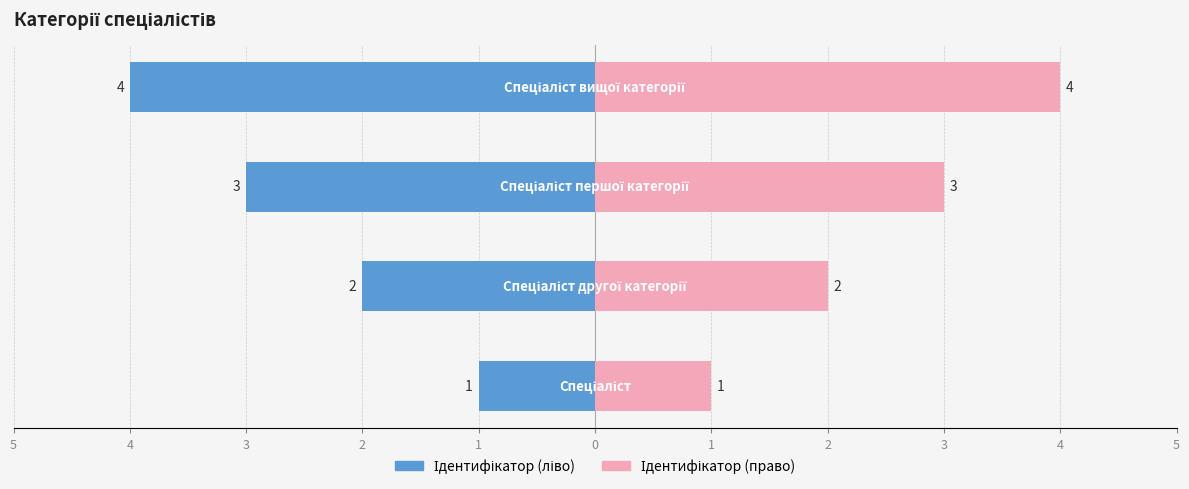

At 2, list the series in order from largest to smallest.

Ідентифікатор (право), Ідентифікатор (ліво)